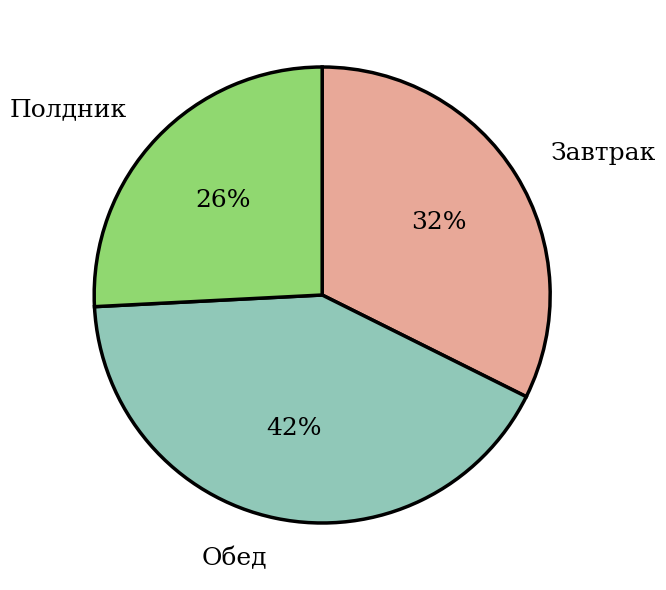

Rank the categories by value from lowest to highest.

Полдник, Завтрак, Обед